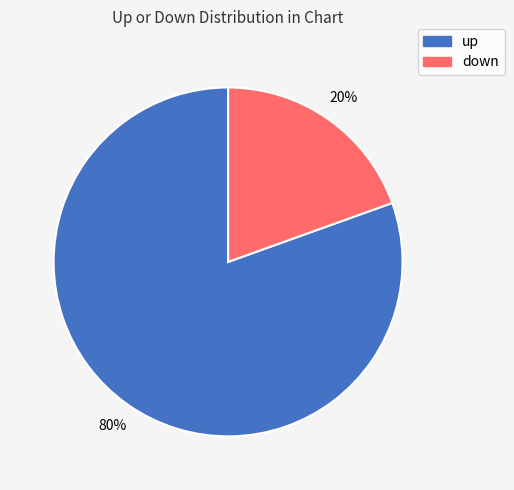

To the nearest percent, what is the combined percentage of up and down?

100%